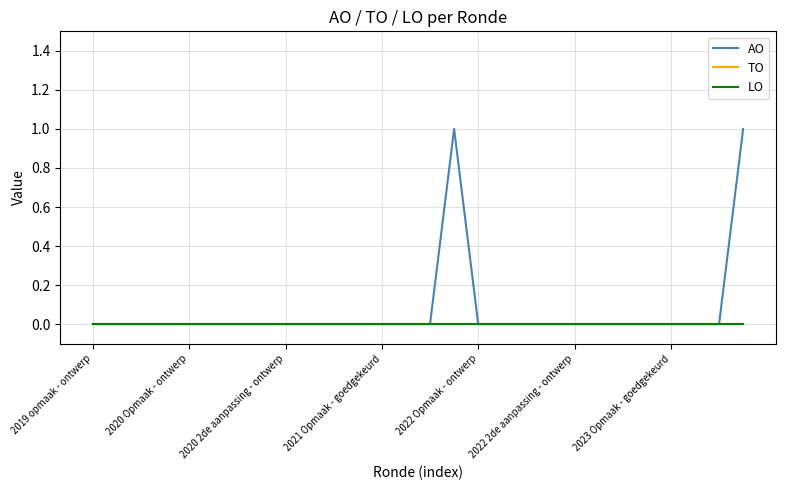

Does the chart display data point markers on the line(s)?

No